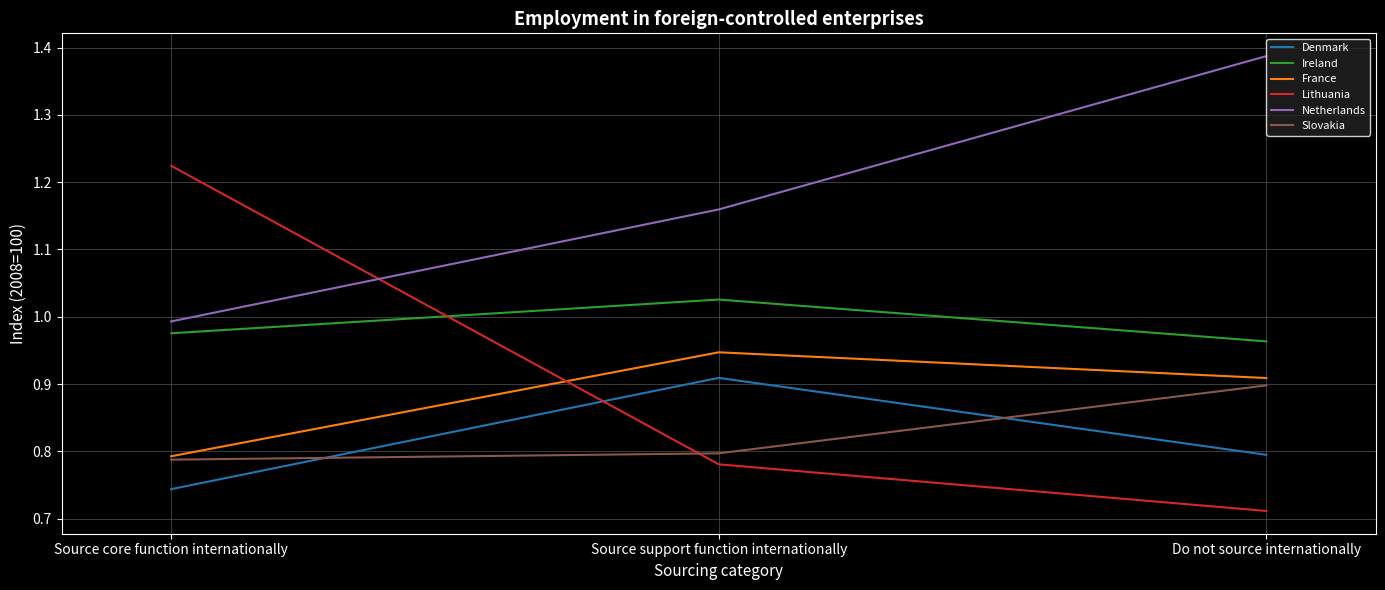

True or false: Denmark has a value of 1.4 at Source support function internationally.

False